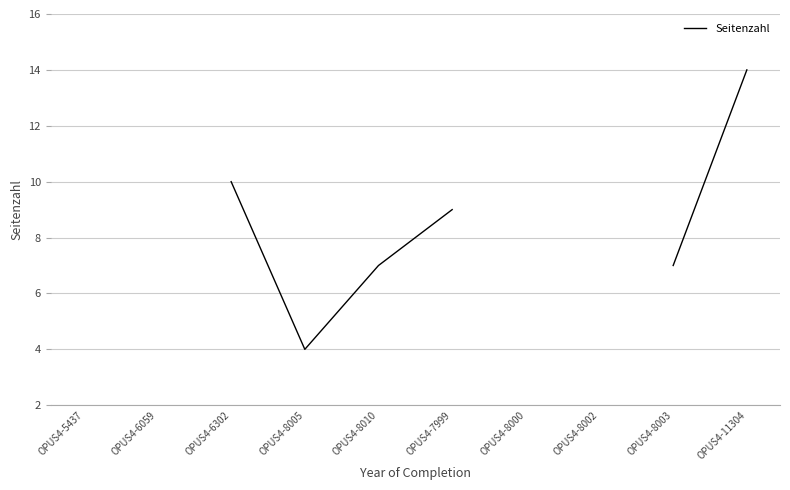

How many values are above zero?

7